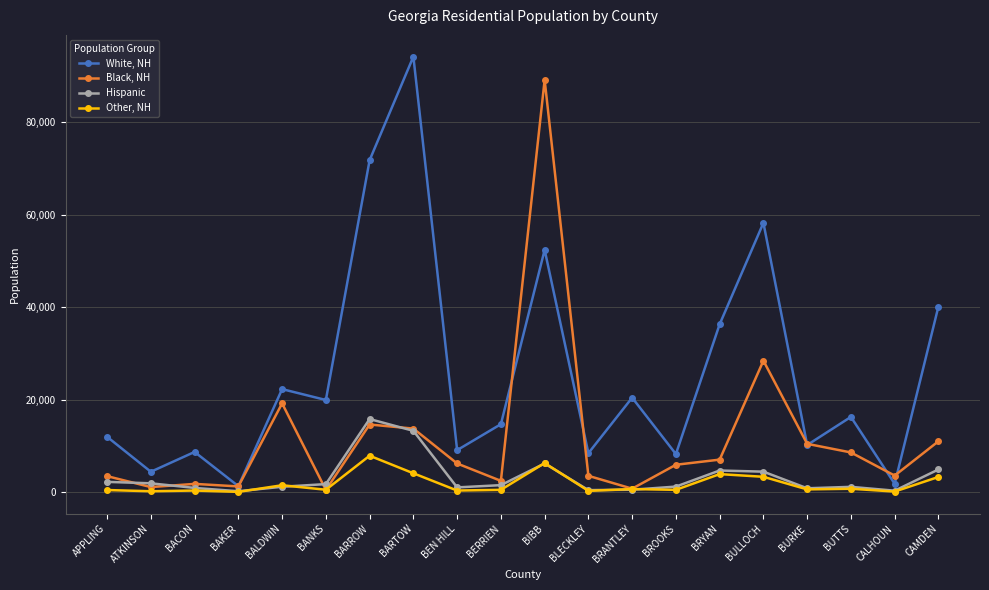

Is the value of Hispanic at BLECKLEY greater than the value of Black, NH at BIBB?

No